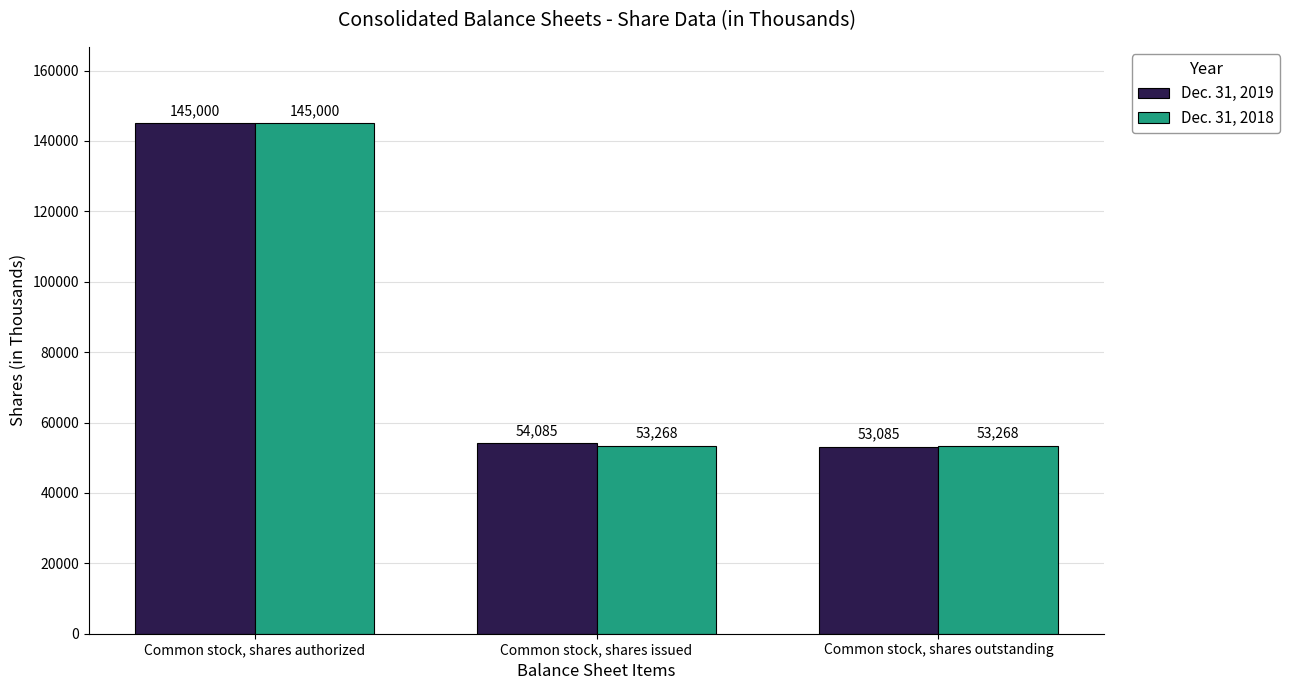

At Common stock, shares outstanding, list the series in order from largest to smallest.

Dec. 31, 2018, Dec. 31, 2019